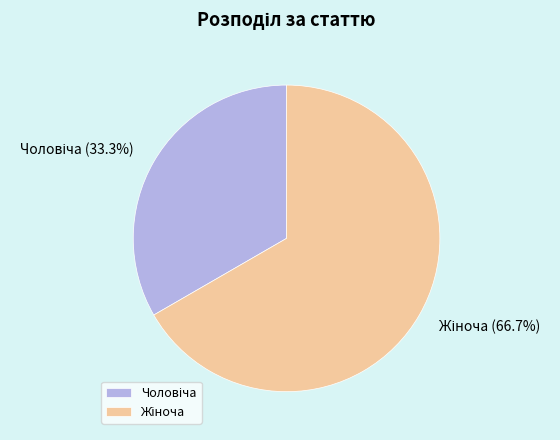

Does any single category account for the majority?

Yes